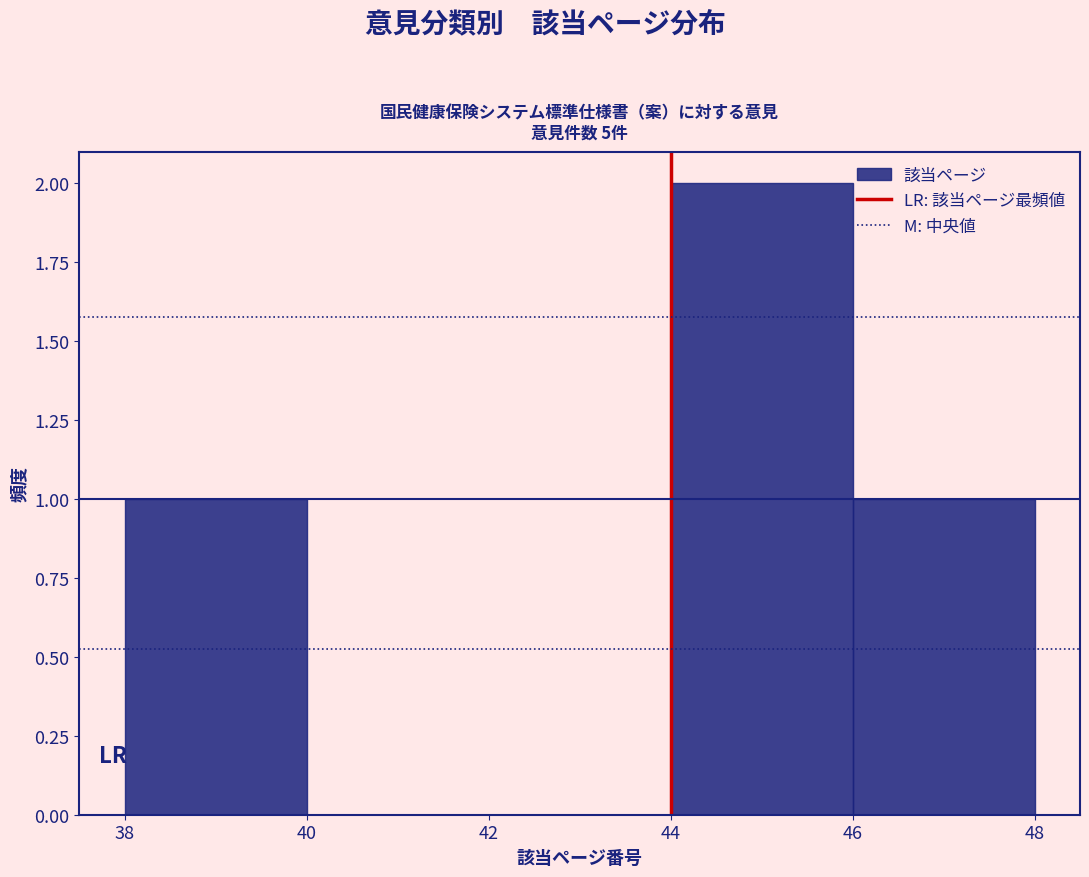

Reading left to right, list every bar in this chart as the range it spans on the x-axis followed by its height. The values are not printed on the chart, so give them approximately, as read against the axis.

38 to 40: 1
40 to 42: 0
42 to 44: 0
44 to 46: 2
46 to 48: 1